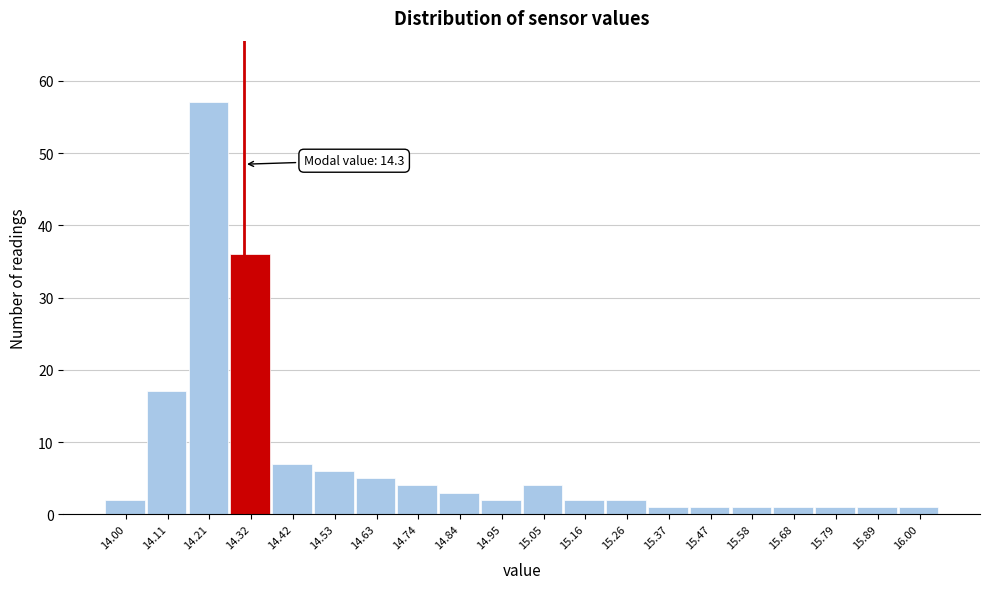

Over which range of the x-axis is the bar tallest?

14.160 to 14.265